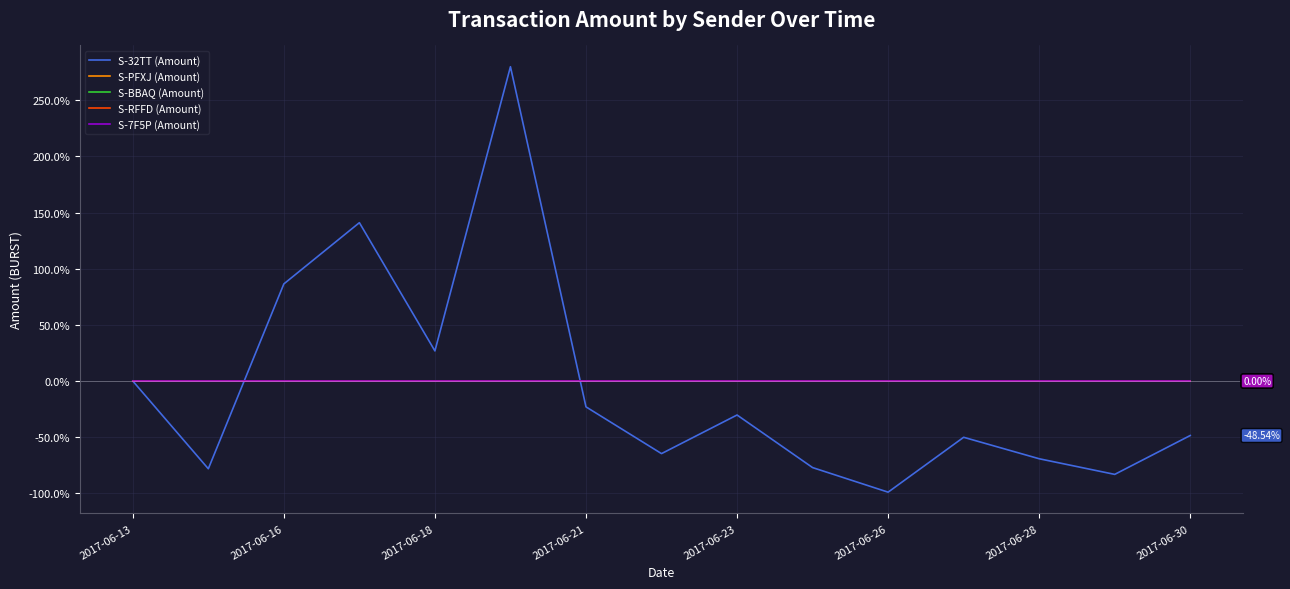

What is the label of the 14th point from the left?

13